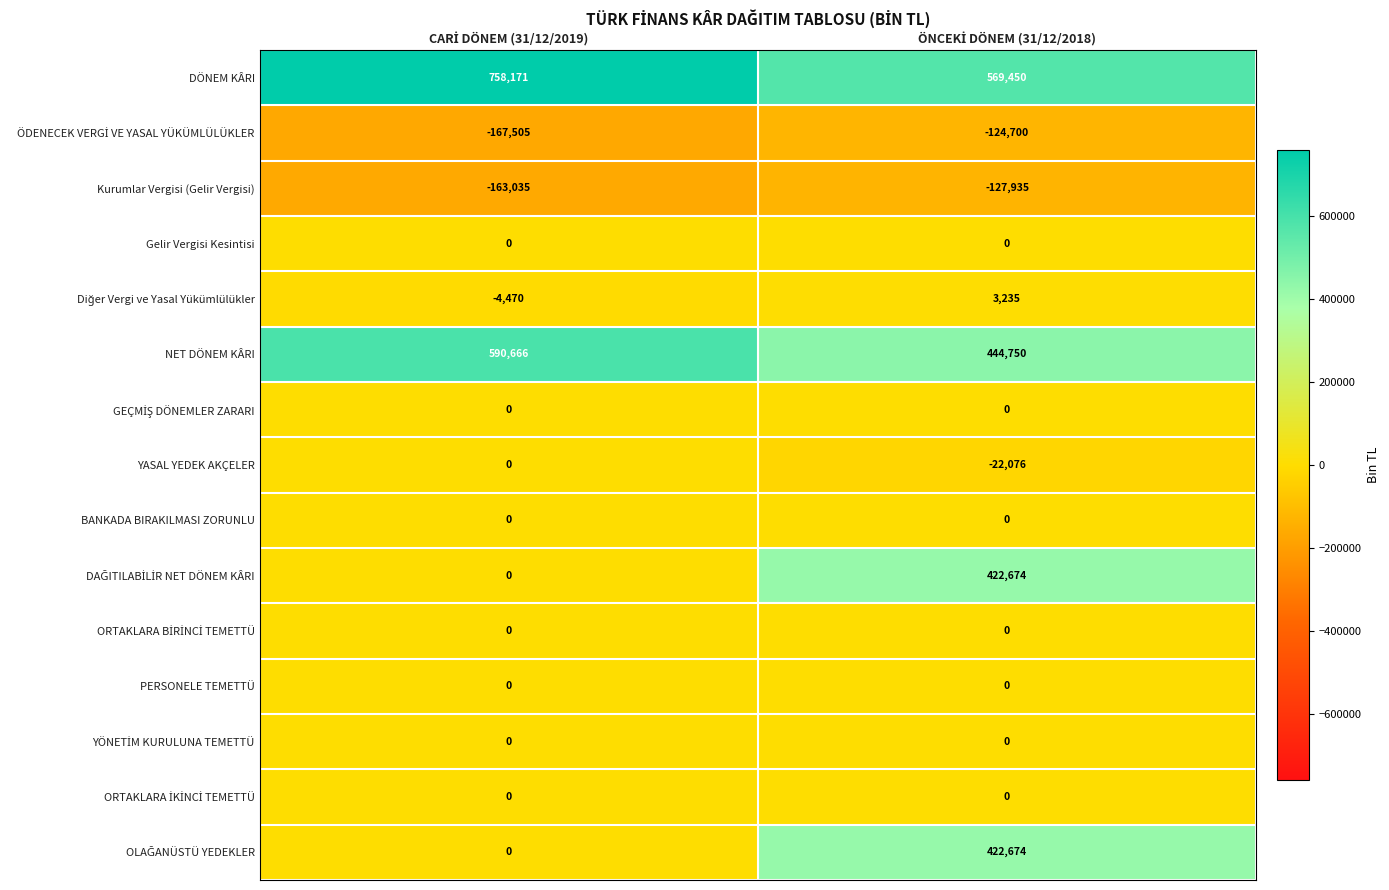

What is the sum of all NET DÖNEM KÂRI values?

1035416